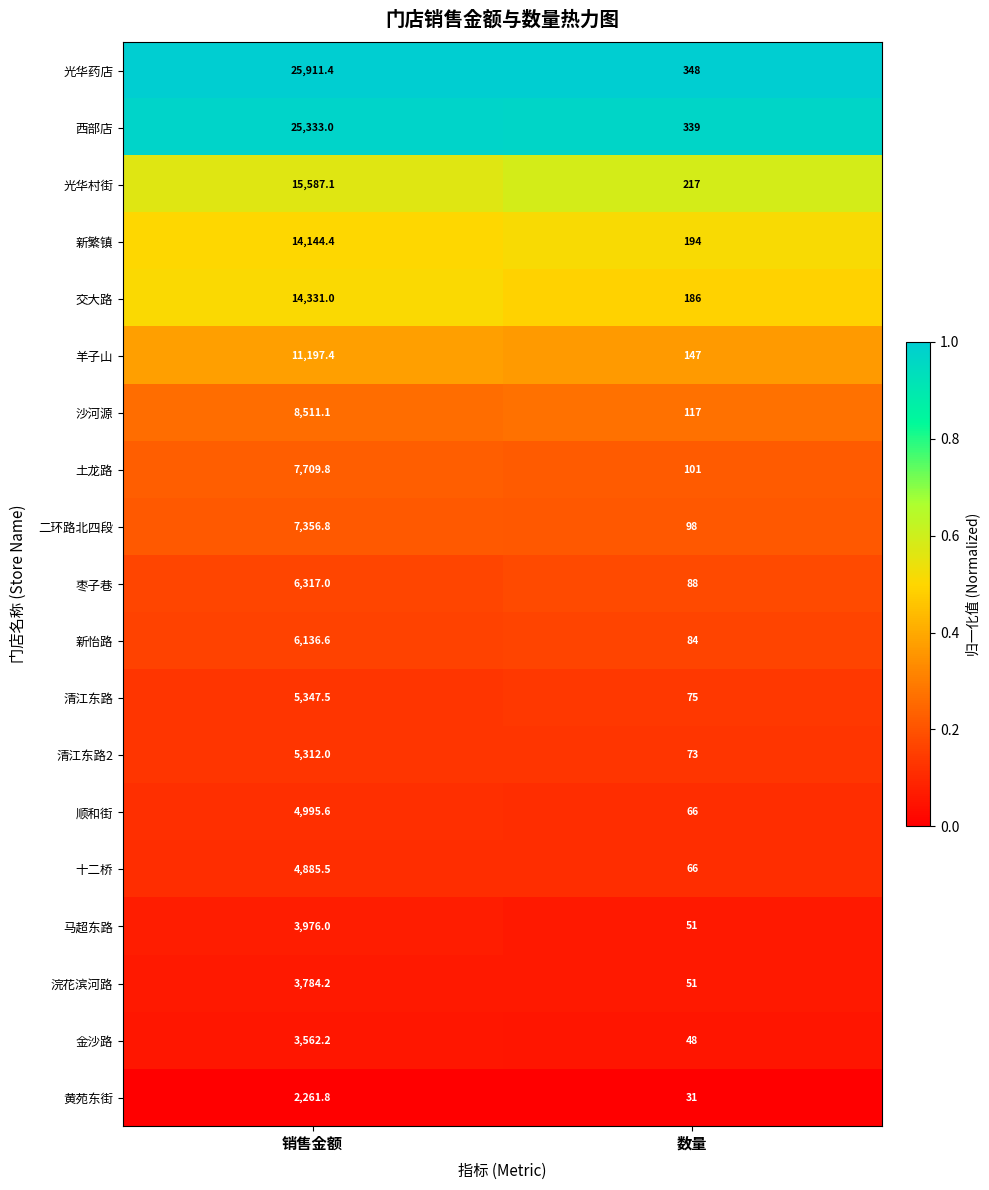

What is the spread (max minus min) of values at 销售金额?

23649.6